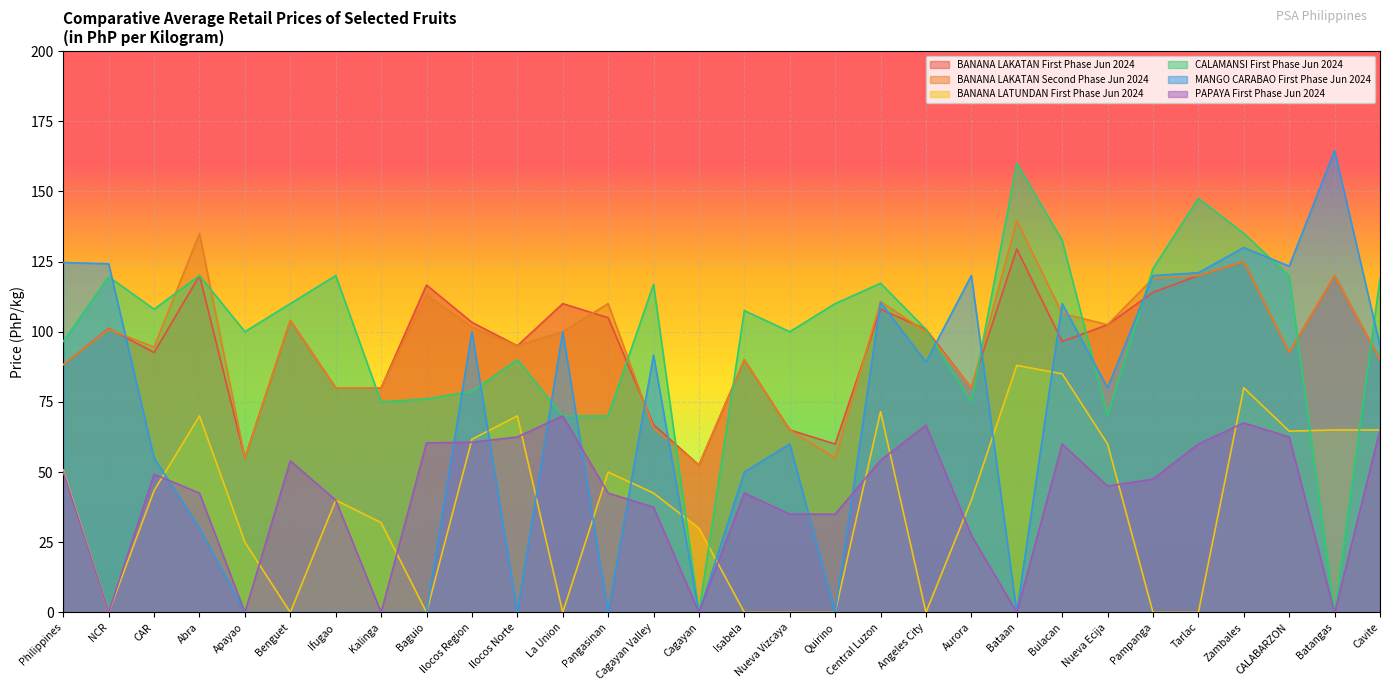

Where does the MANGO CARABAO First Phase Jun 2024 series first go above 89?

Philippines